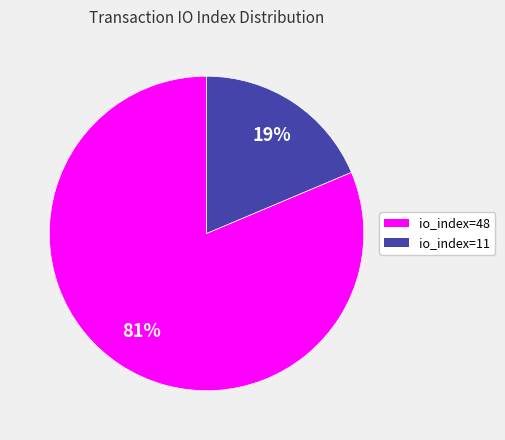

What percentage is the io_index=11 slice, to the nearest percent?

19%